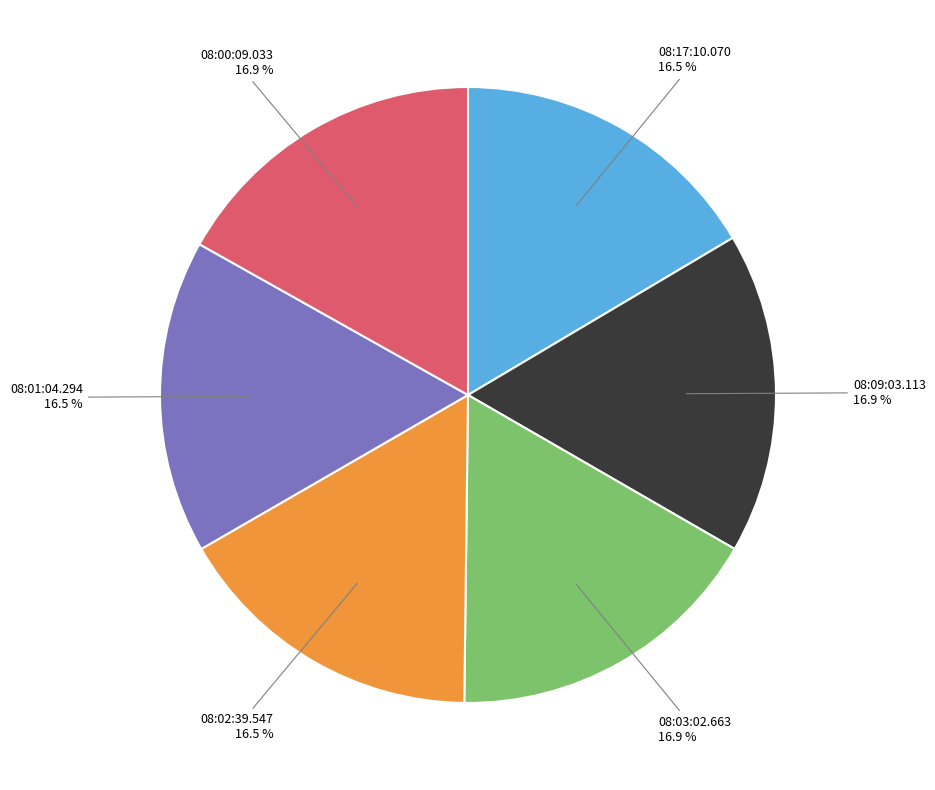

Is there a majority slice in this chart?

No